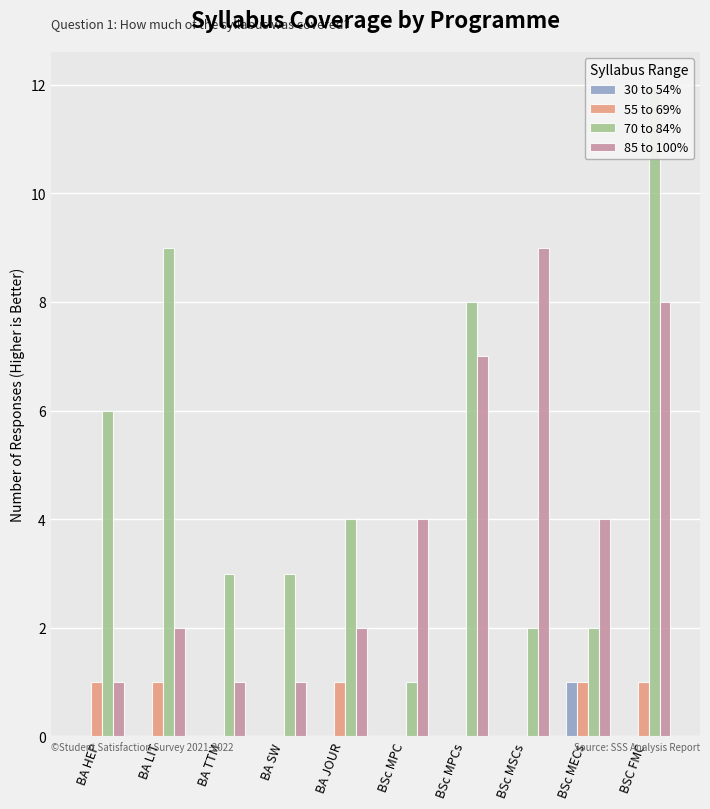

Rank the series at BSc MSCs from lowest to highest value.

30 to 54%, 55 to 69%, 70 to 84%, 85 to 100%